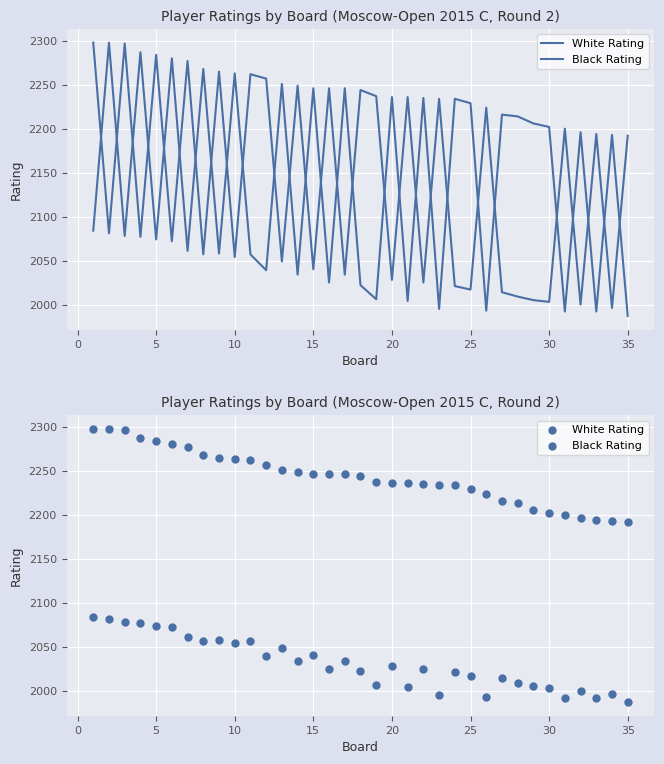

Which series reaches the maximum Y coordinate?

White Rating